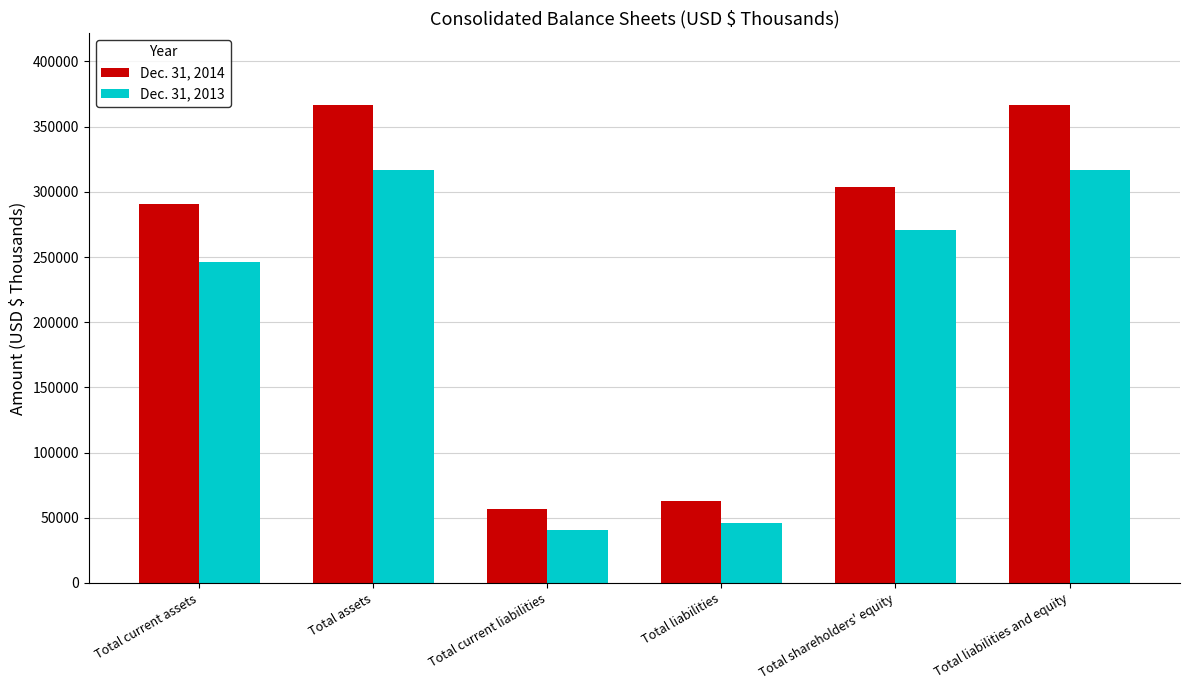

Which series changed the most between Total current assets and Total liabilities?

Dec. 31, 2014